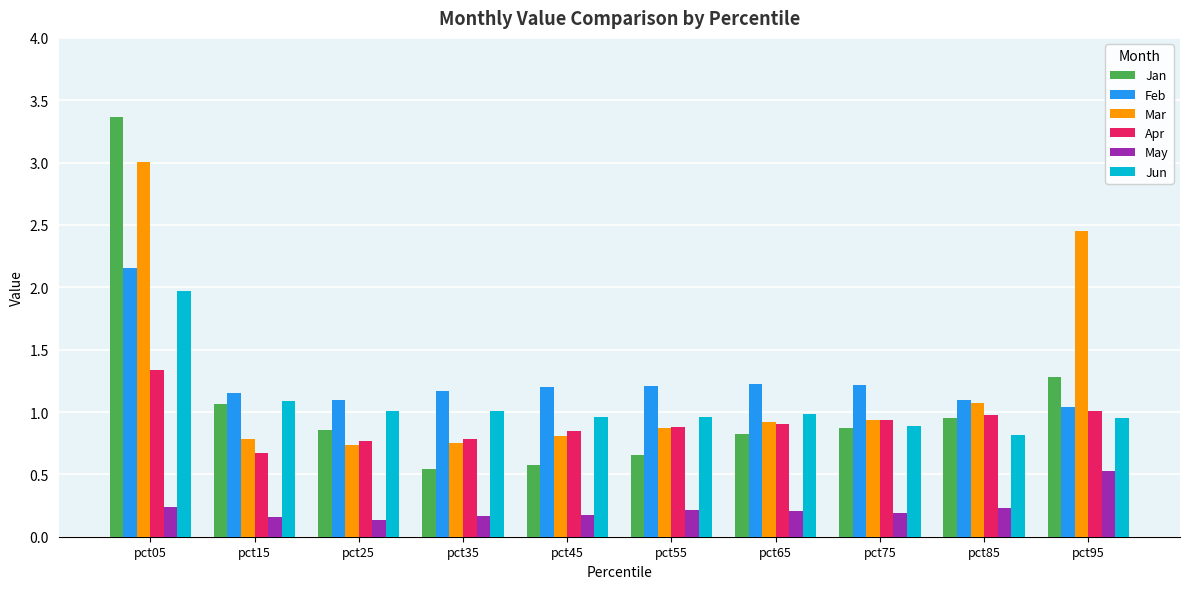

Which series has the largest range (max minus min)?

Jan